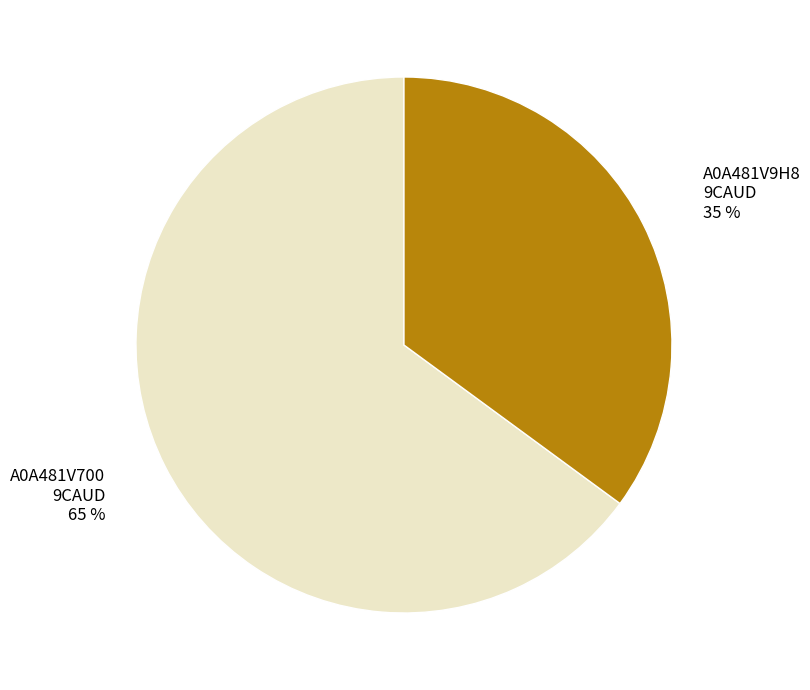

Which slice is the largest?

A0A481V700 9CAUD